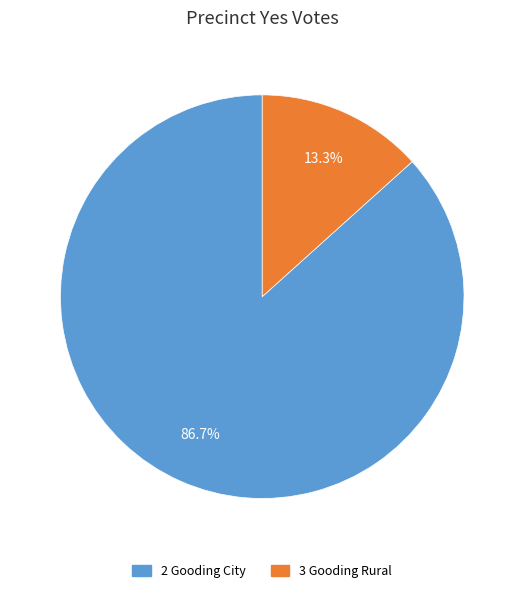

Which slice is the smallest?

3 Gooding Rural